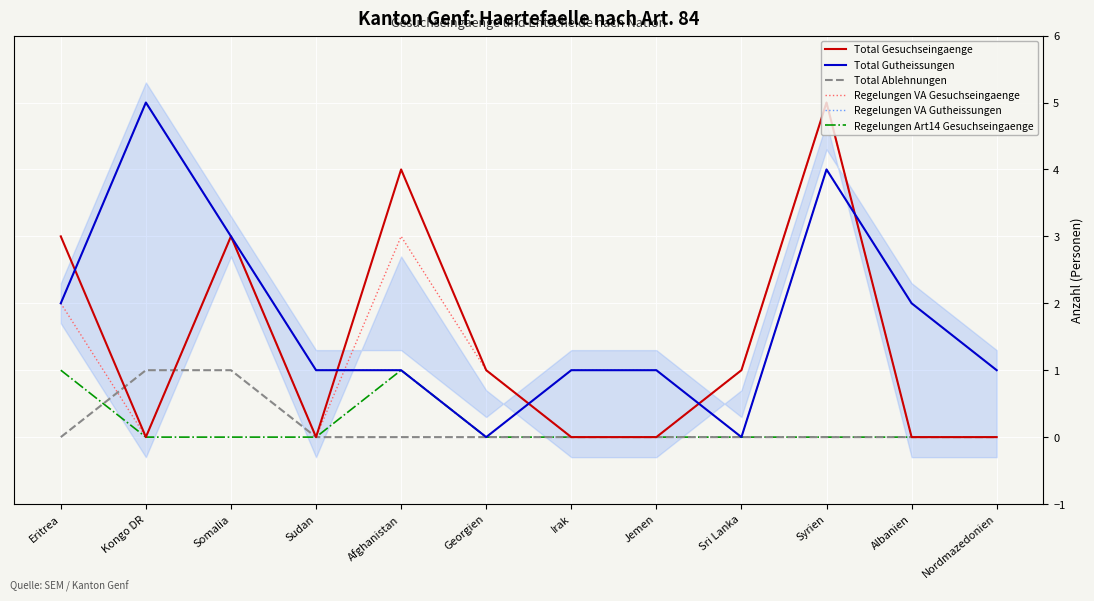

True or false: Total Gesuchseingaenge has a value of 1 at Sri Lanka.

False